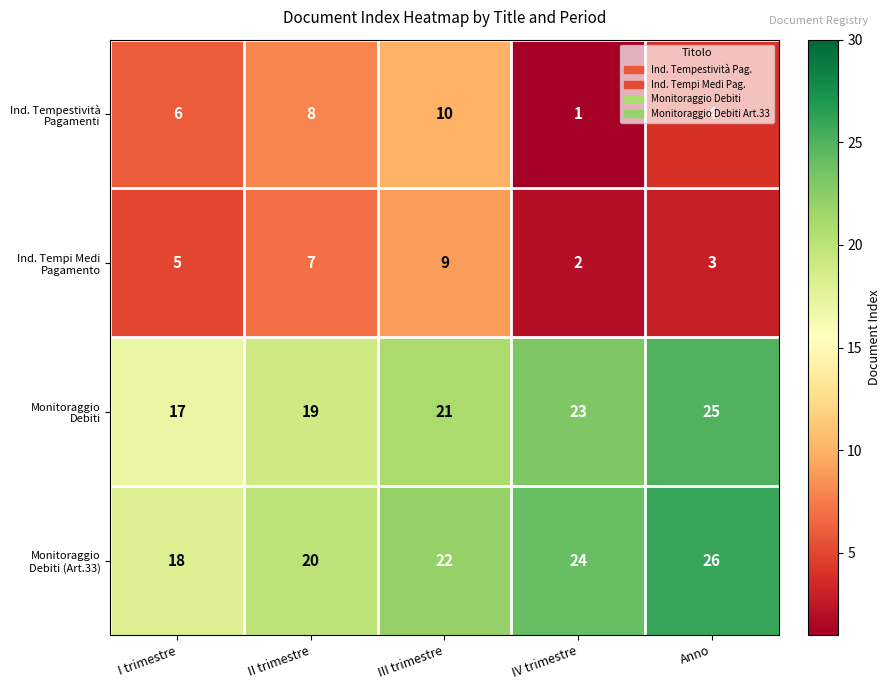

At which category is the sum across all series the highest?

III trimestre